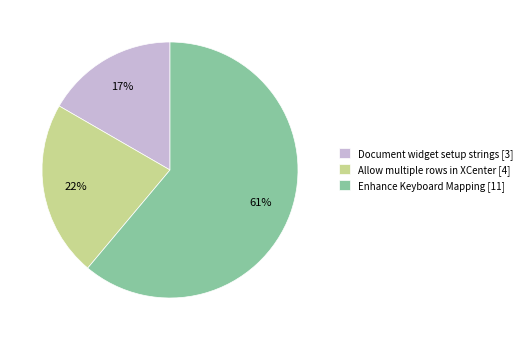

Combined, do Document widget setup strings [3] and Allow multiple rows in XCenter [4] account for over 50%?

No